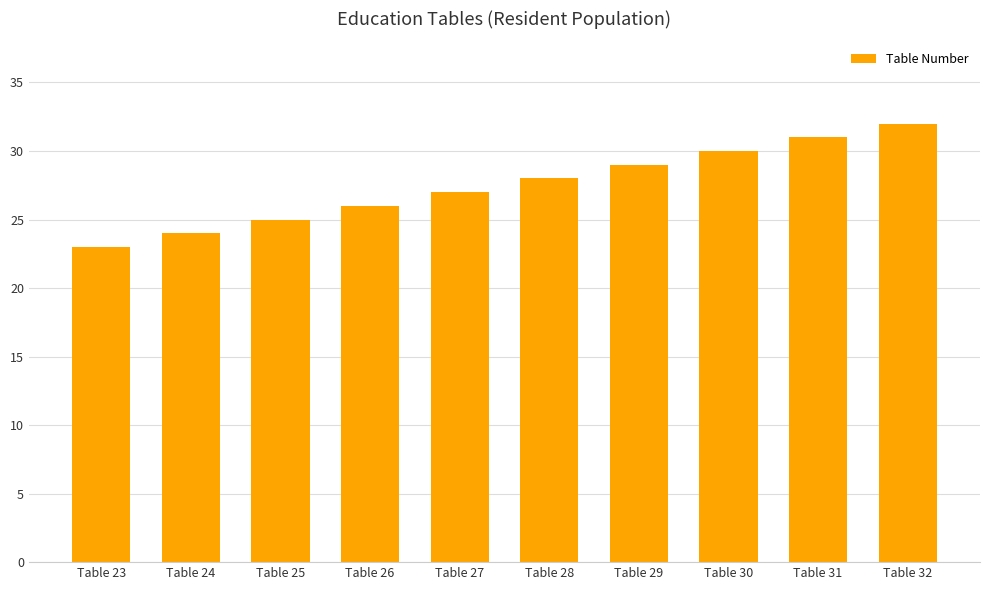

What is the value of the 1st bar from the left?

23